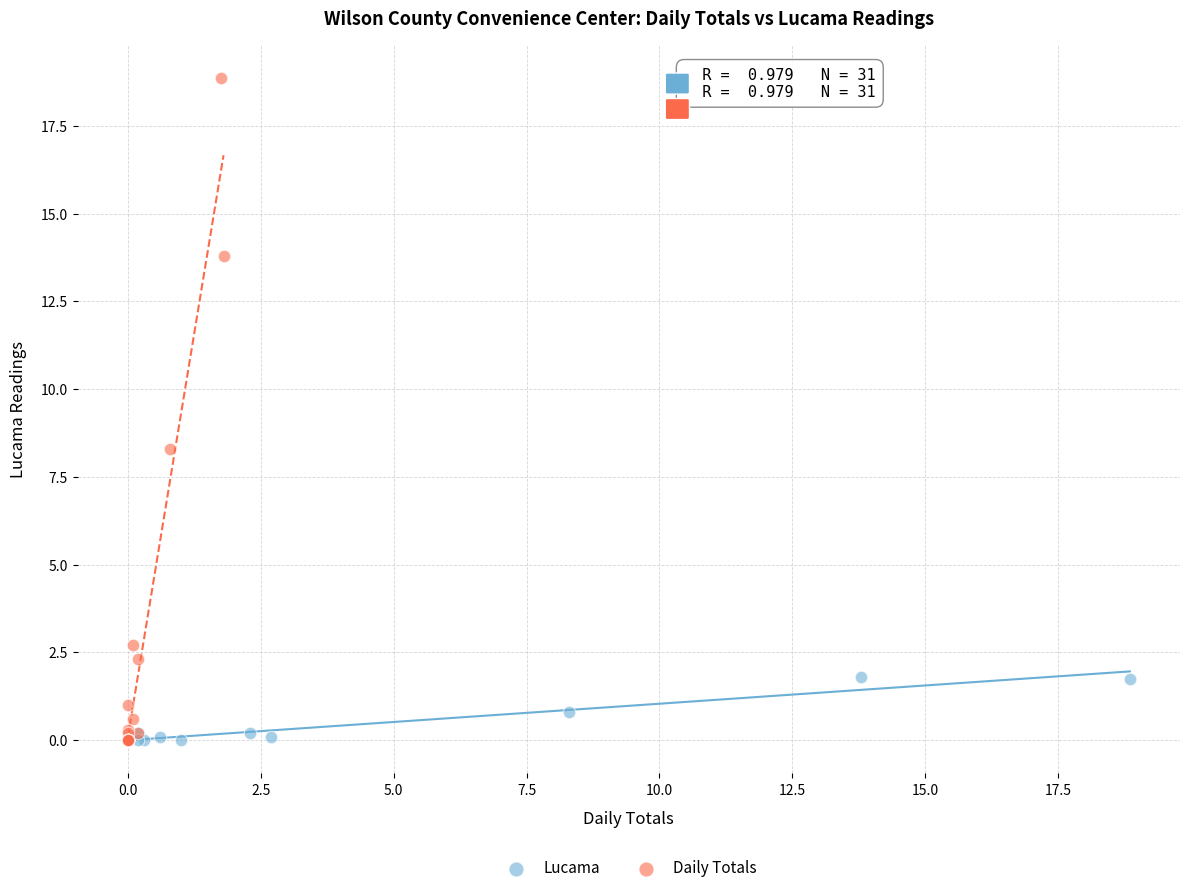

Which series reaches the maximum Y coordinate?

Daily Totals